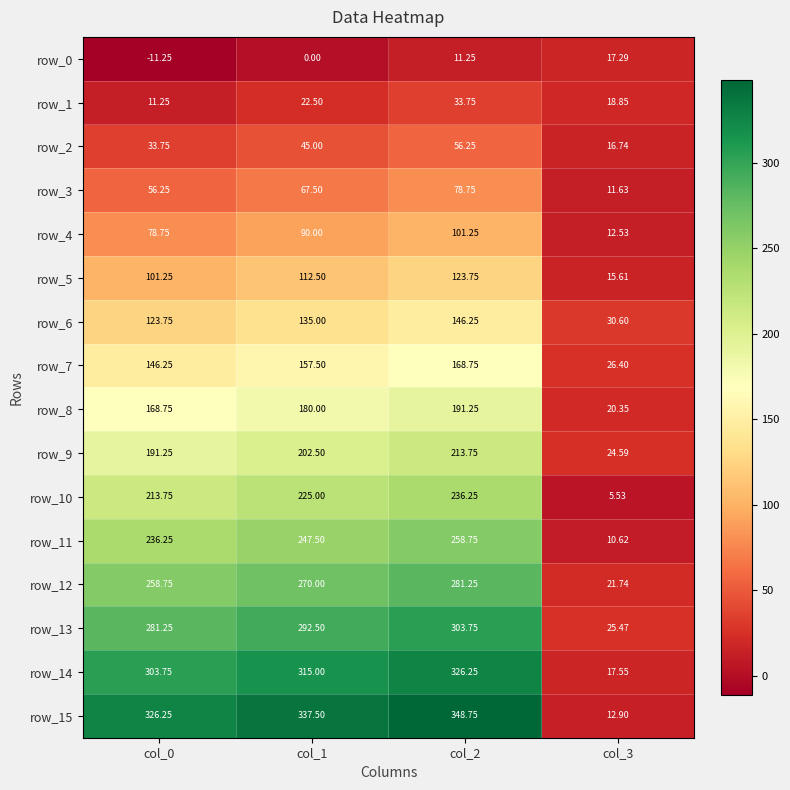

Is the value of row_9 at col_0 greater than the value of row_10 at col_1?

No